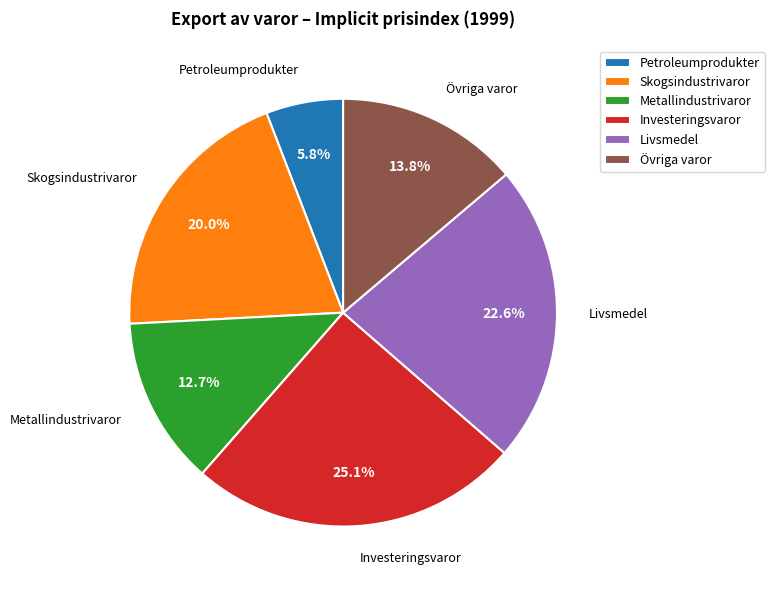

How many segments does this pie chart have?

6